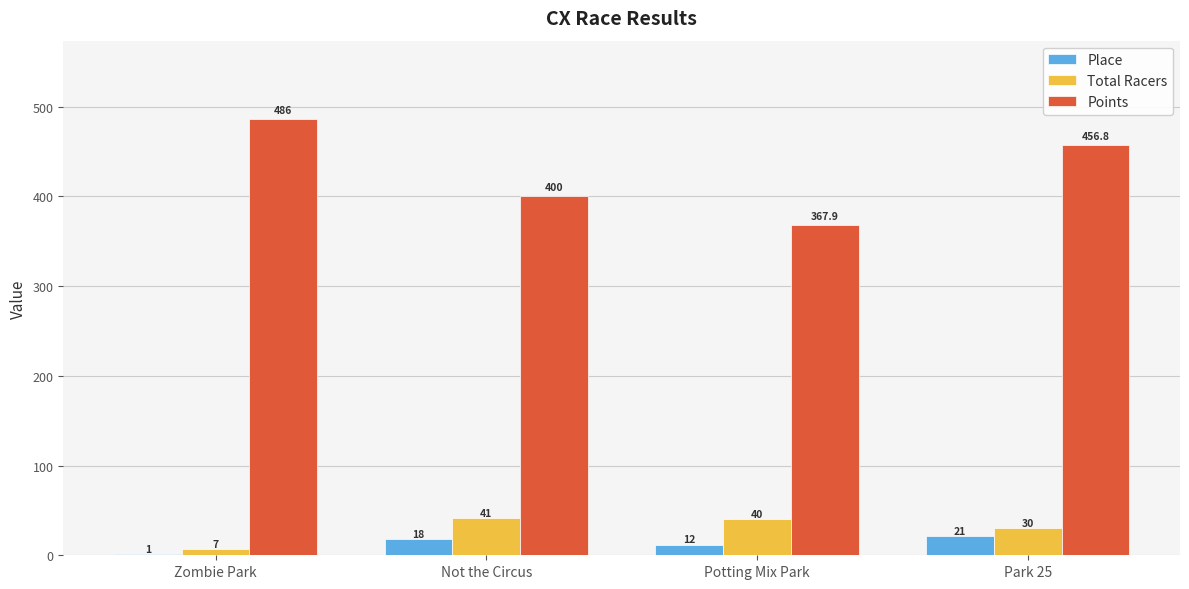

Are the bars grouped side by side (vs. stacked)?

Yes